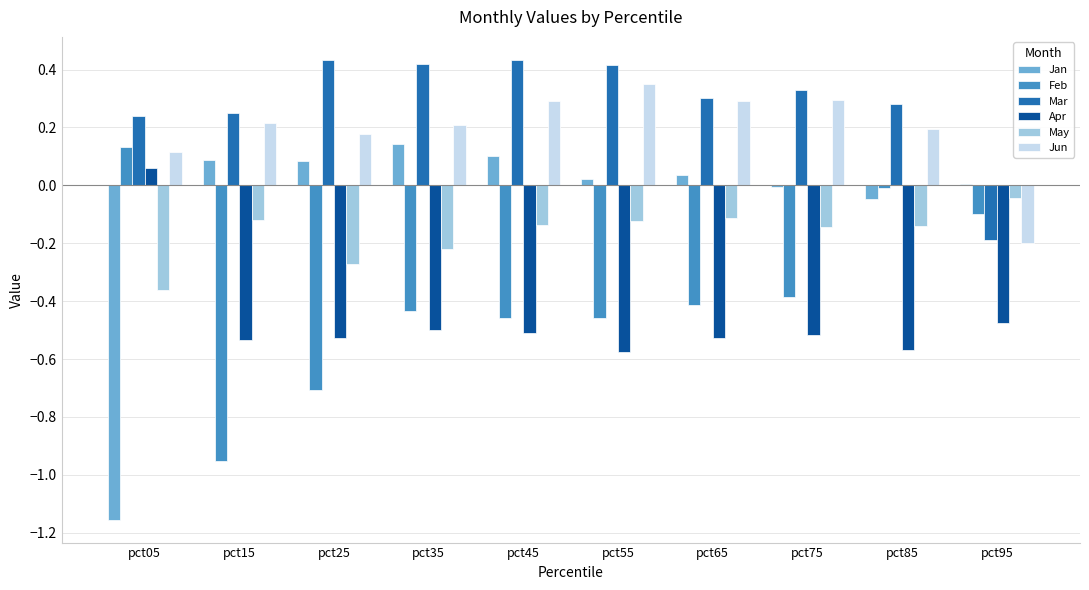

What are all the series names shown in the legend?

Jan, Feb, Mar, Apr, May, Jun